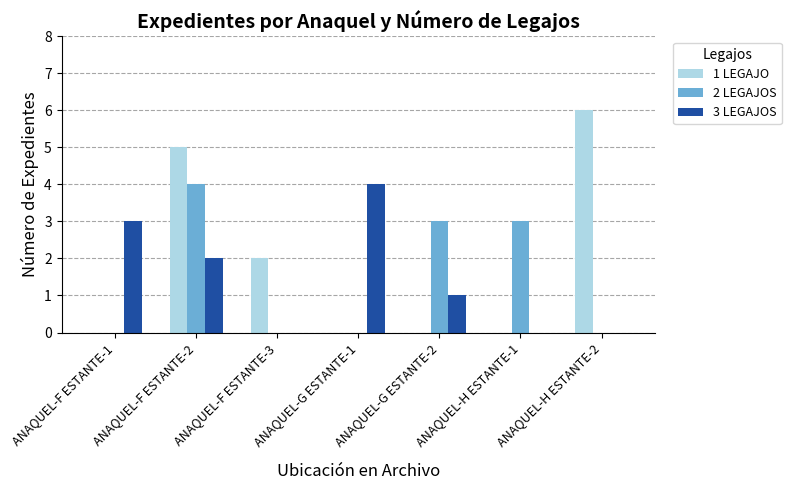

The value of 3 LEGAJOS at ANAQUEL-F ESTANTE-3 is 0. True or false?

True